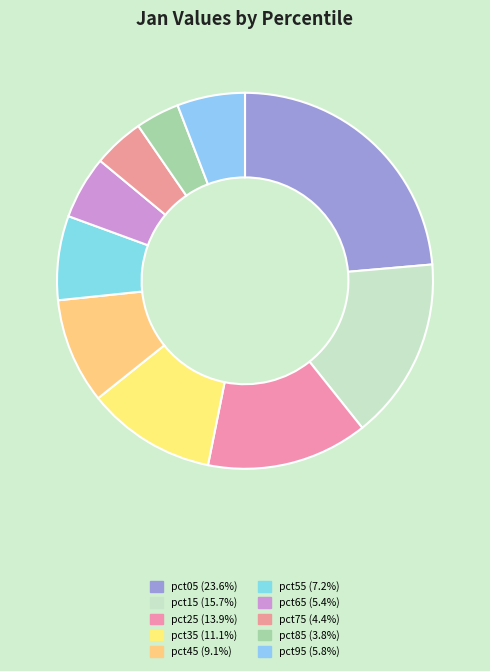

To the nearest percent, what is the difference between the pct35 and pct25 slice percentages?

3%